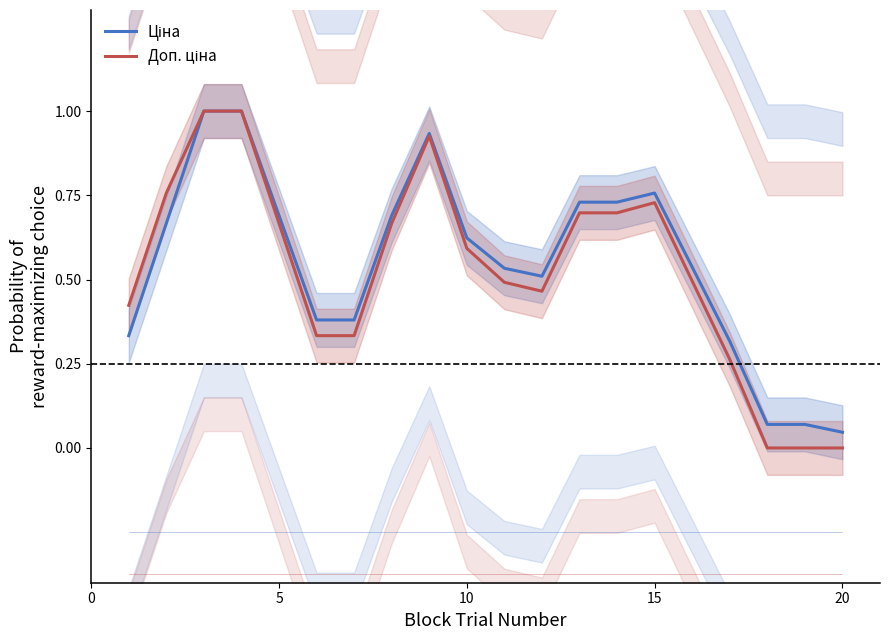

How many interior local valleys does the Ціна series have?

2